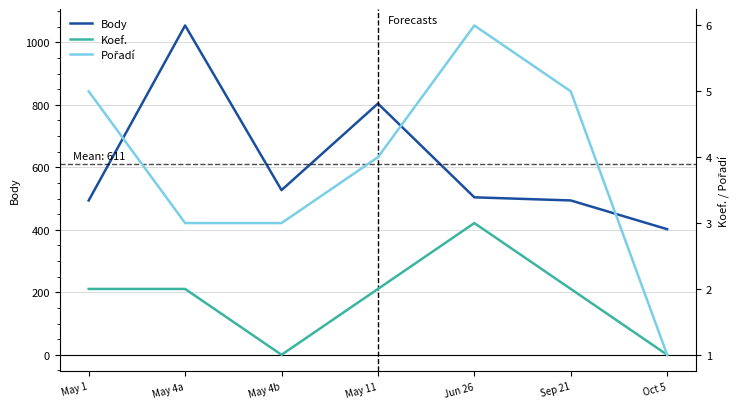

Does the chart display data point markers on the line(s)?

No